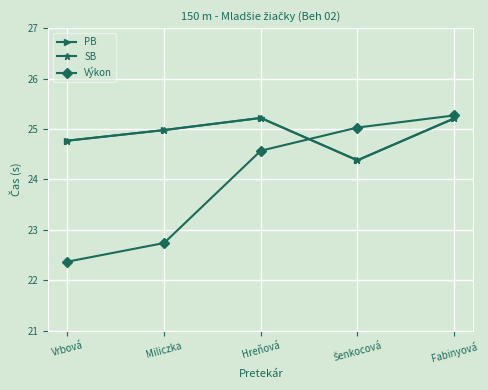

In SB, how many points are lower than both neighbors (excluding endpoints)?

1